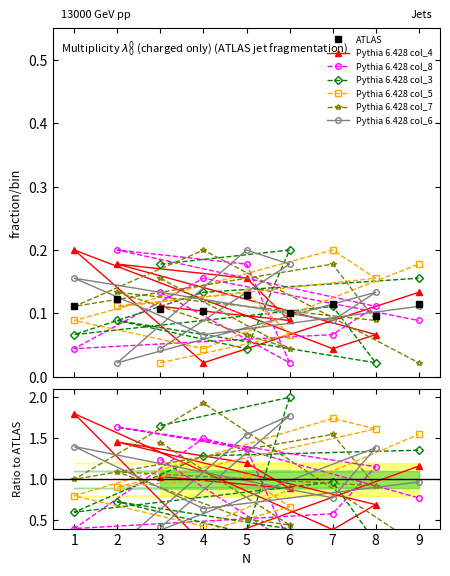

At which category is the sum across all series the highest?

5